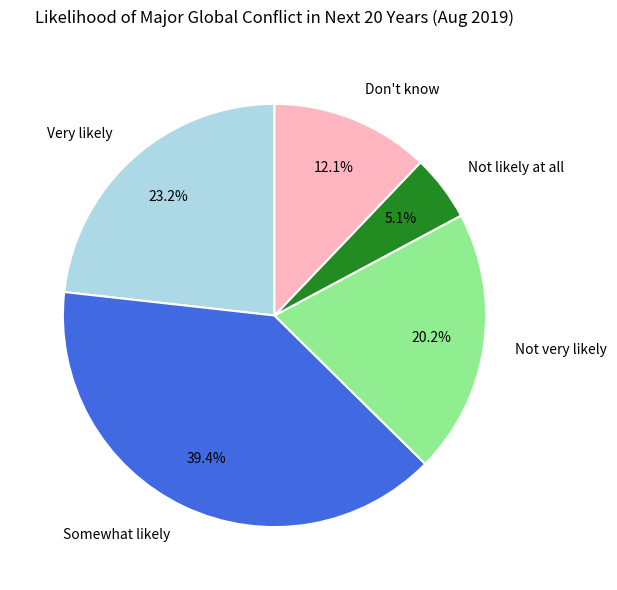

Do Very likely and Not likely at all together represent more than half of the pie?

No